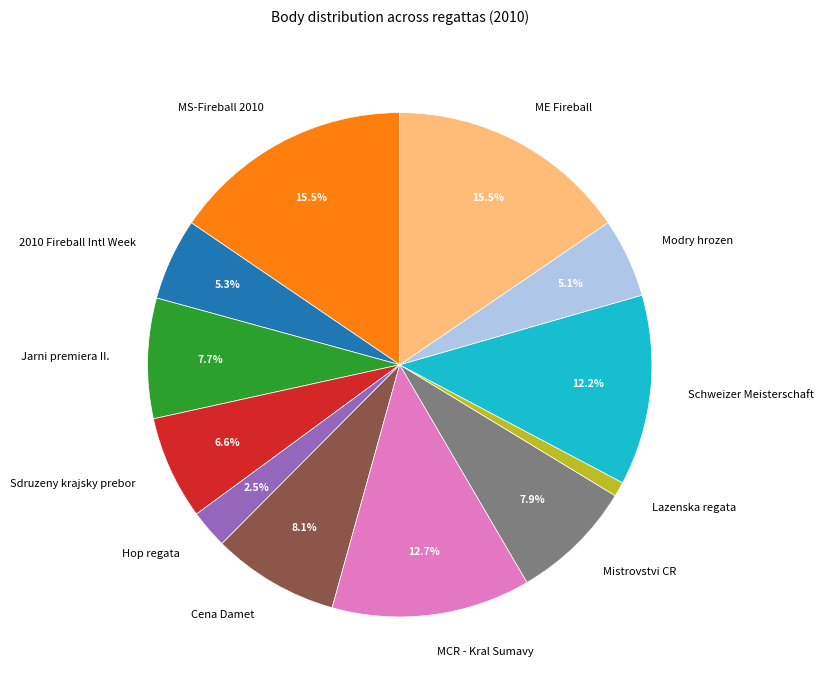

Approximately how many times larger is the value at Hop regata compared to Jarni premiera II.?

0.3